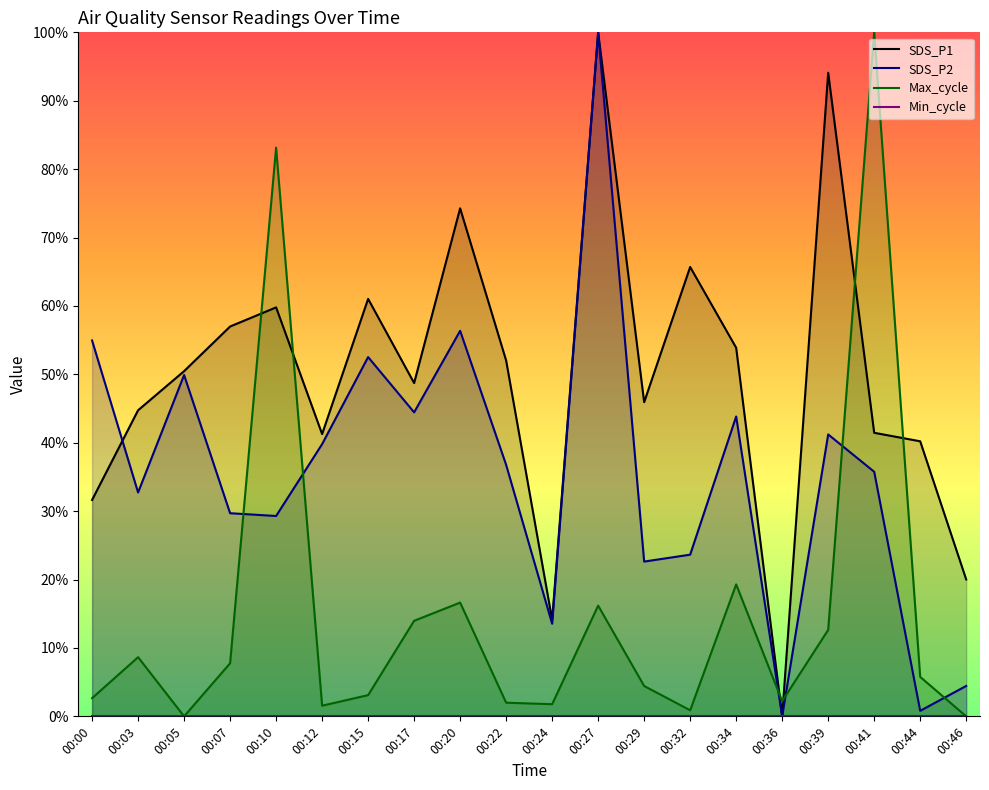

What is the difference between the maximum and minimum values in the Max_cycle series?

1.0